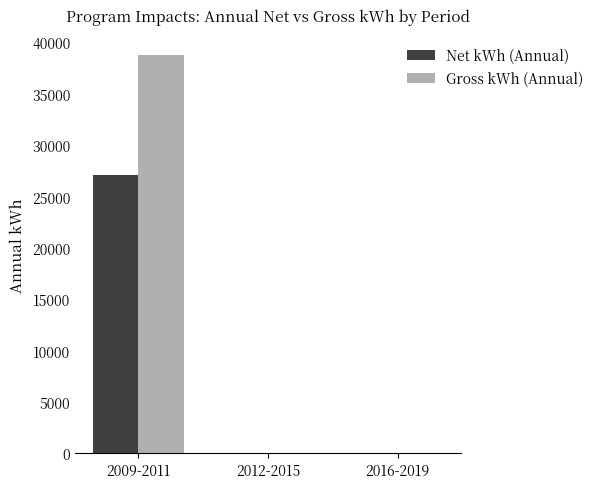

Are the bars horizontal?

No